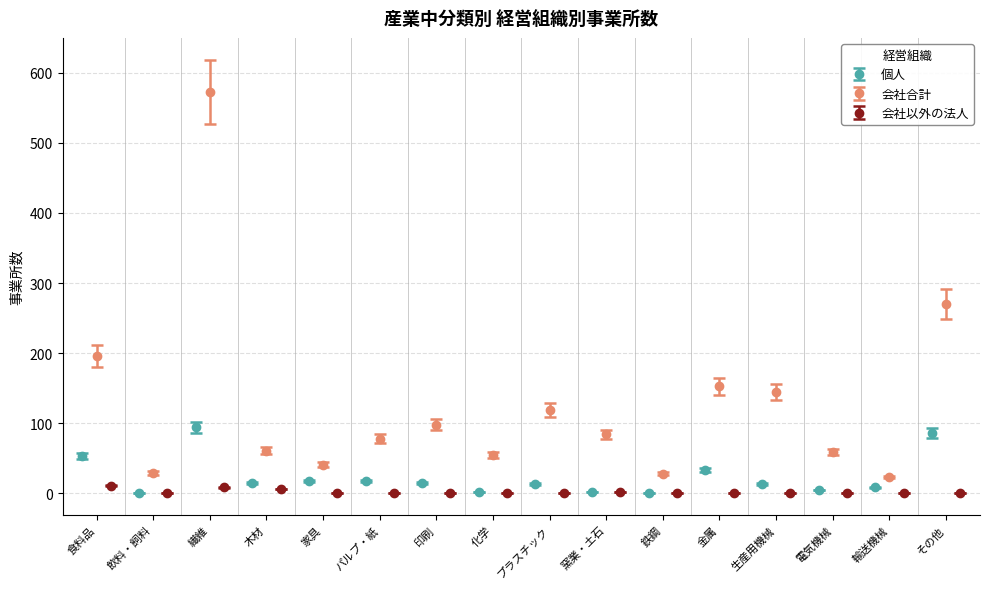

The value of 会社以外の法人 at 飲料・飼料 is 1.7. True or false?

False